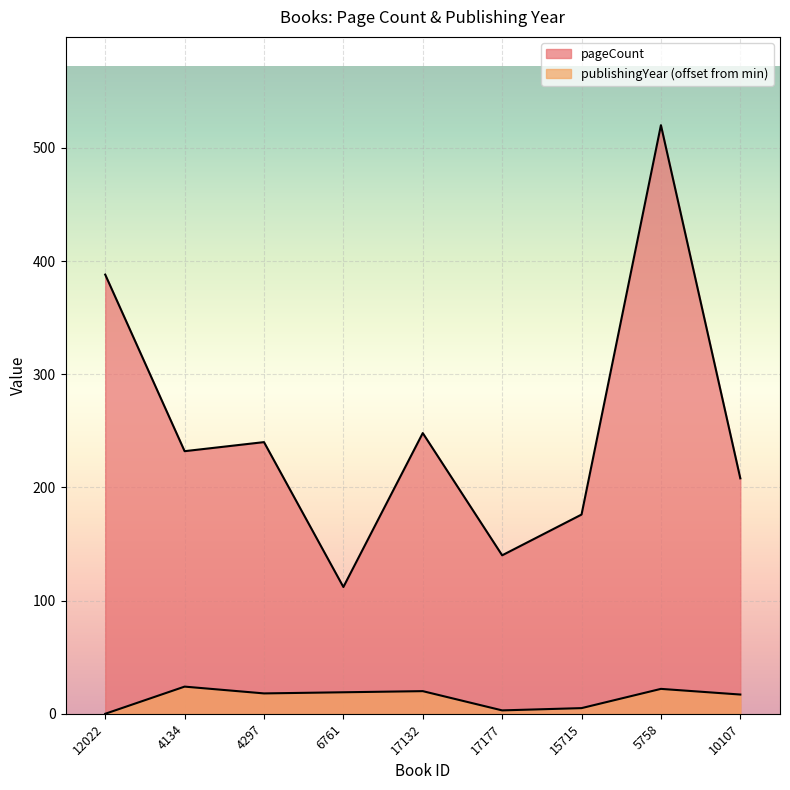

At which label does pageCount first exceed 232?

12022